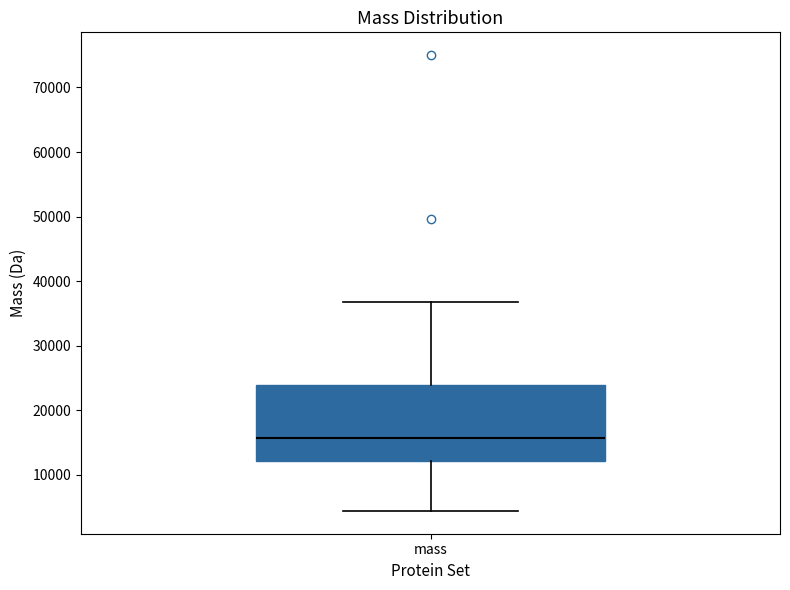

Transcribe this box plot: give where the median line is, the range the box spans, and where the two whiskers end, as read against the y-axis. The values are not printed on the chart, so give them approximately, as read against the axis.

median 16000, box 12000 to 24000, whiskers 4000 to 37000